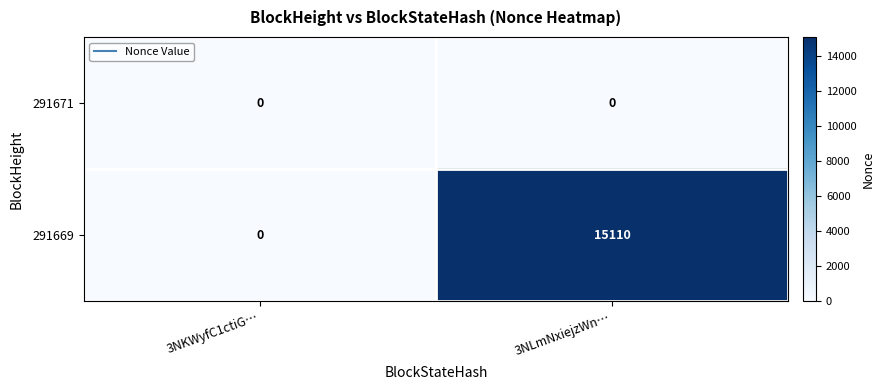

Which category has the lowest value in the 291669 series?

3NKWyfC1ctiG…